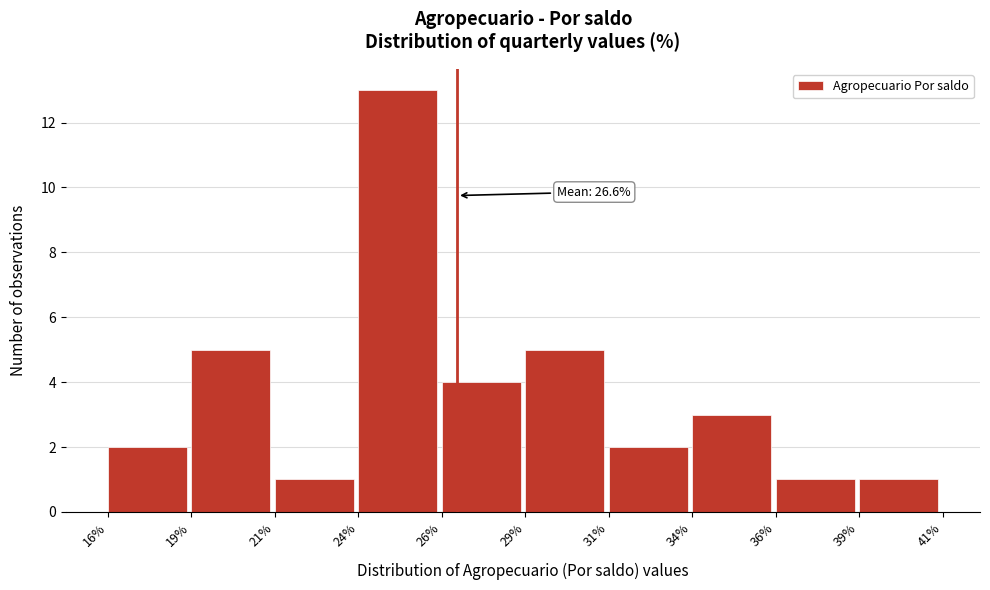

Reading left to right, transcribe all the data shown in this chart.

2	5	1	13	4	5	2	3	1	1